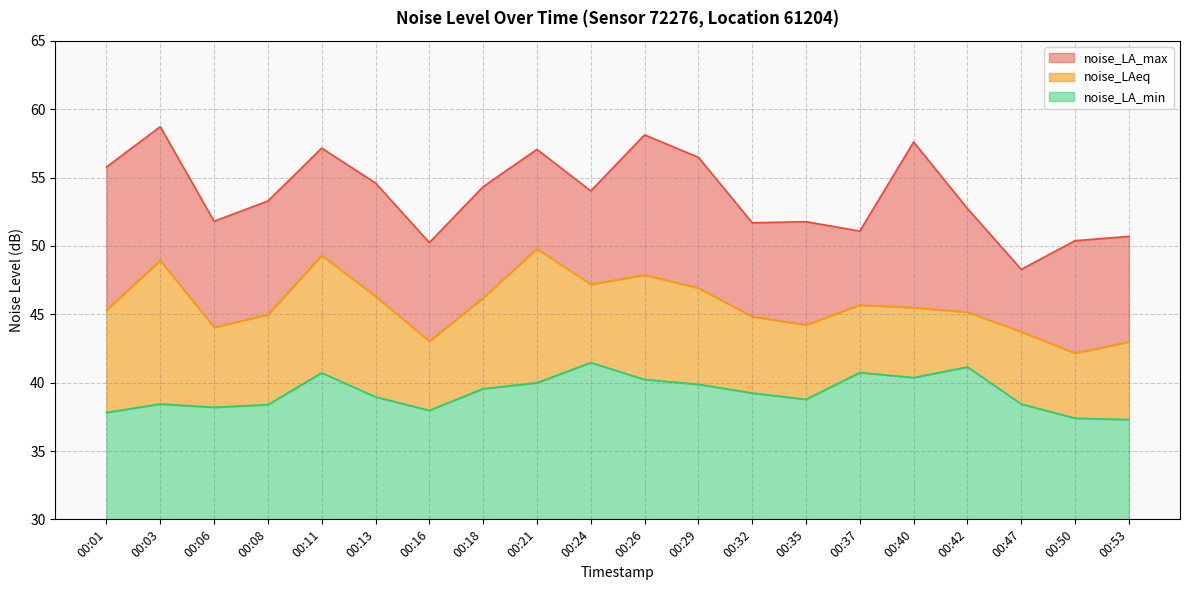

At which label does noise_LAeq first exceed 45?

00:01